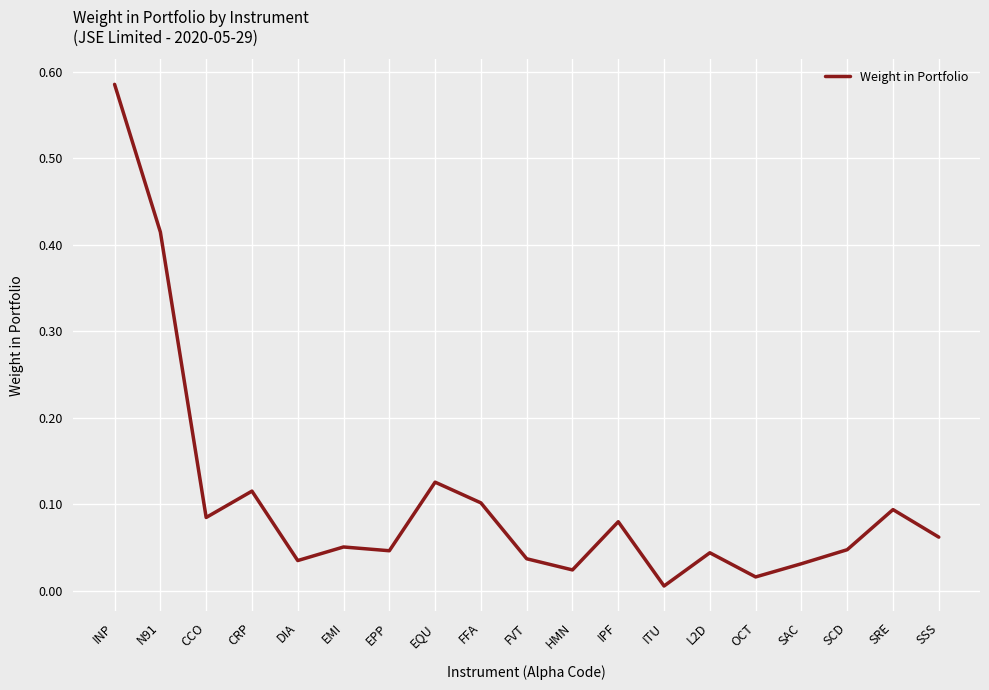

True or false: the data has more than 2 interior local peaks.

True